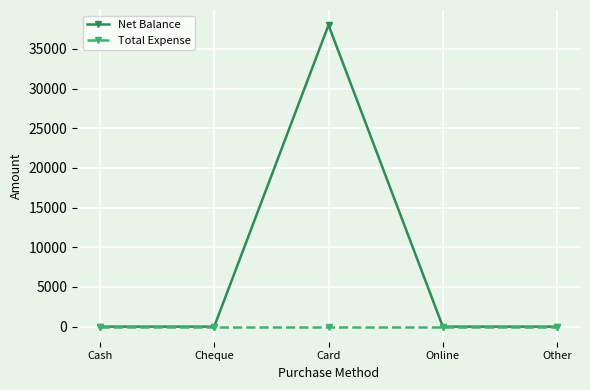

The Net Balance series shows -17773 at Cheque. True or false?

False